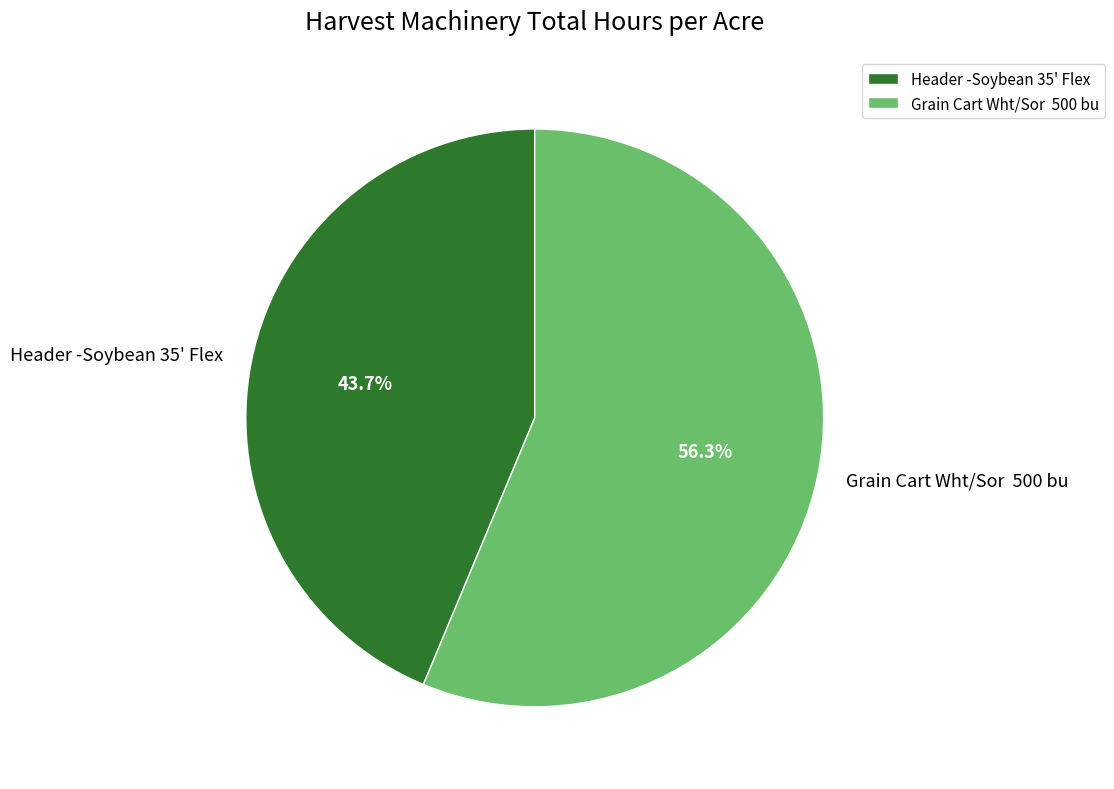

To the nearest percent, what percentage of the pie is Header -Soybean 35' Flex?

44%